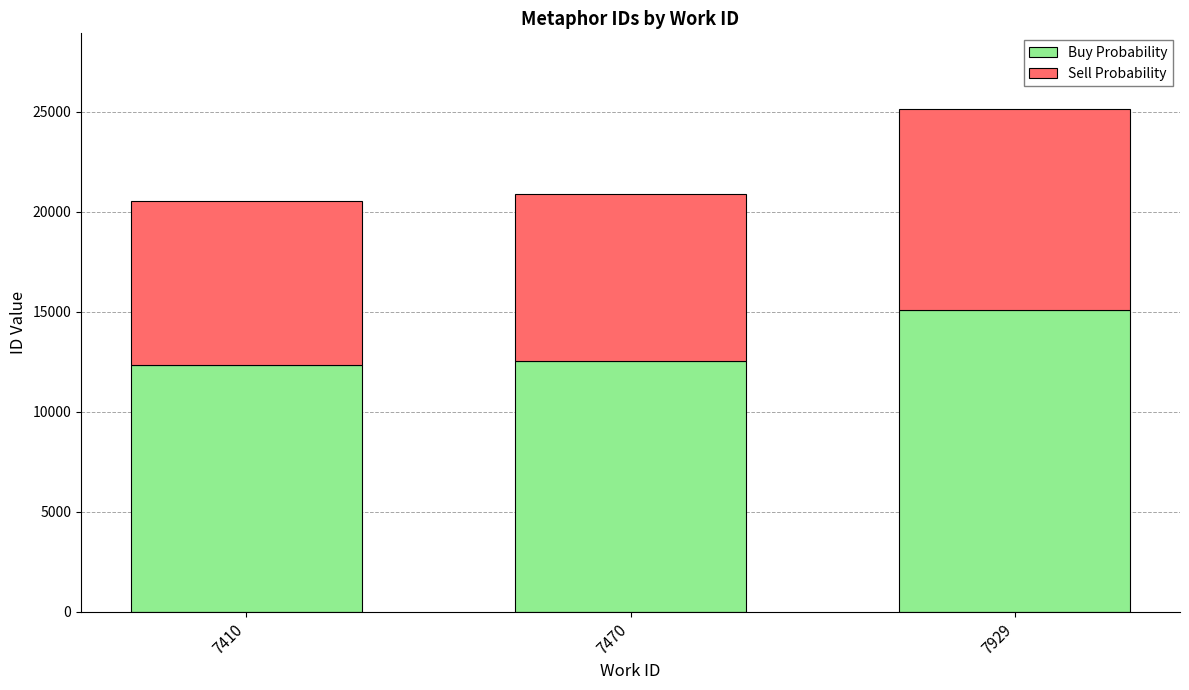

At which category is the sum across all series the highest?

7929